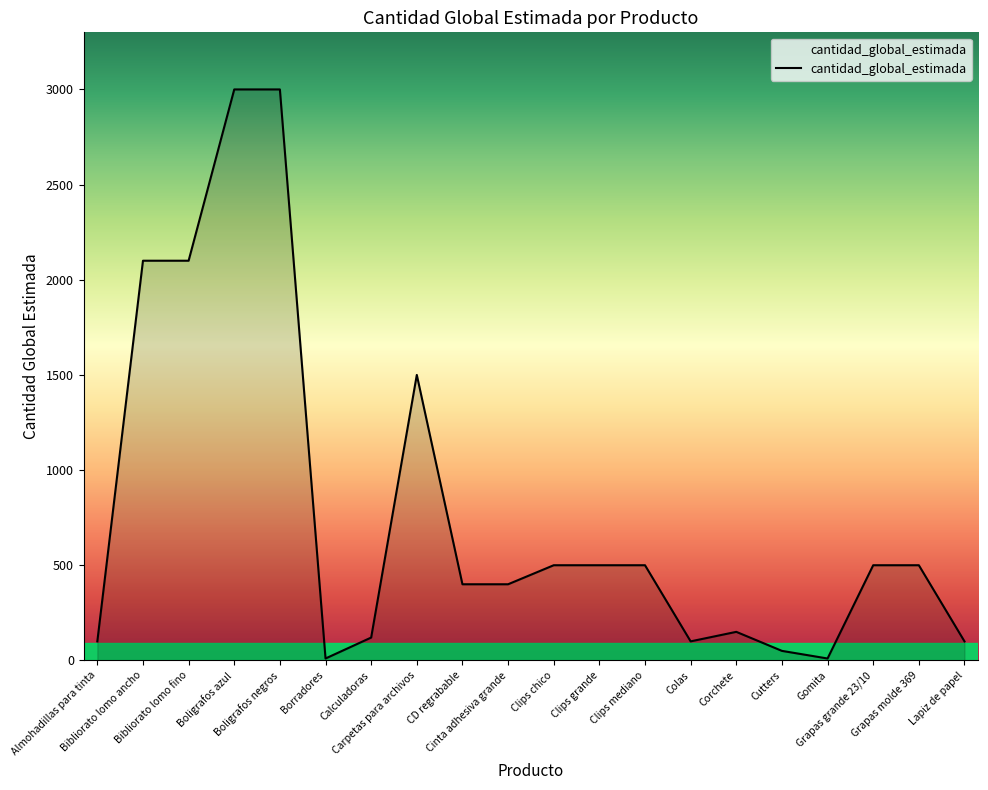

Reading left to right, what are all the values shown in this chart?

Almohadillas para tinta=100	Bibliorato lomo ancho=2100	Bibliorato lomo fino=2100	Boligrafos azul=3000	Boligrafos negros=3000	Borradores=10	Calculadoras=120	Carpetas para archivos=1500	CD regrabable=400	Cinta adhesiva grande=400	Clips chico=500	Clips grande=500	Clips mediano=500	Colas=100	Corchete=150	Cutters=50	Gomita=10	Grapas grande 23/10=500	Grapas molde 369=500	Lapiz de papel=100